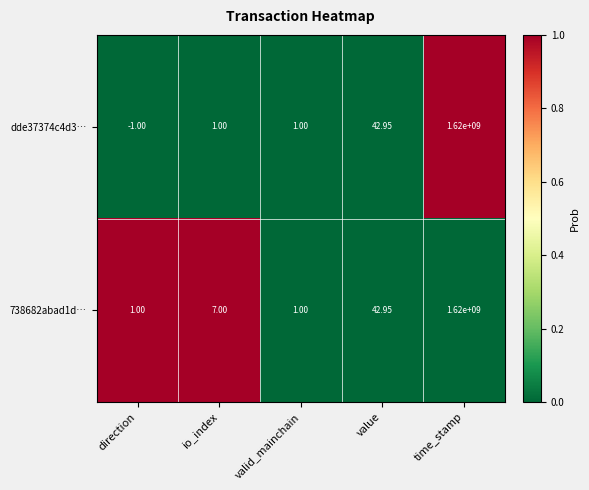

Is the value of dde37374c4d3… at time_stamp greater than the value of 738682abad1d… at direction?

Yes